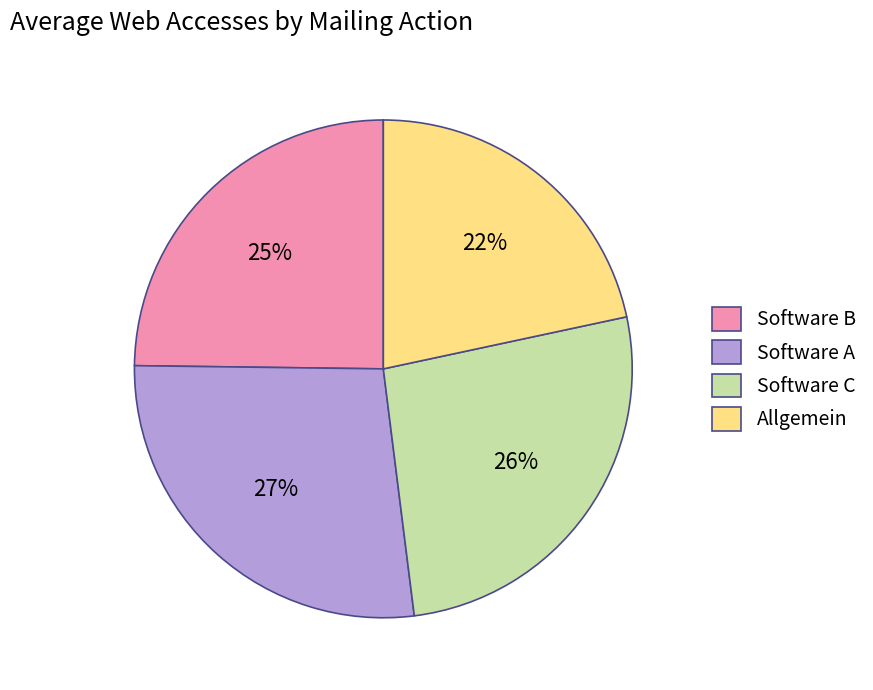

How many slices are in this pie chart?

4